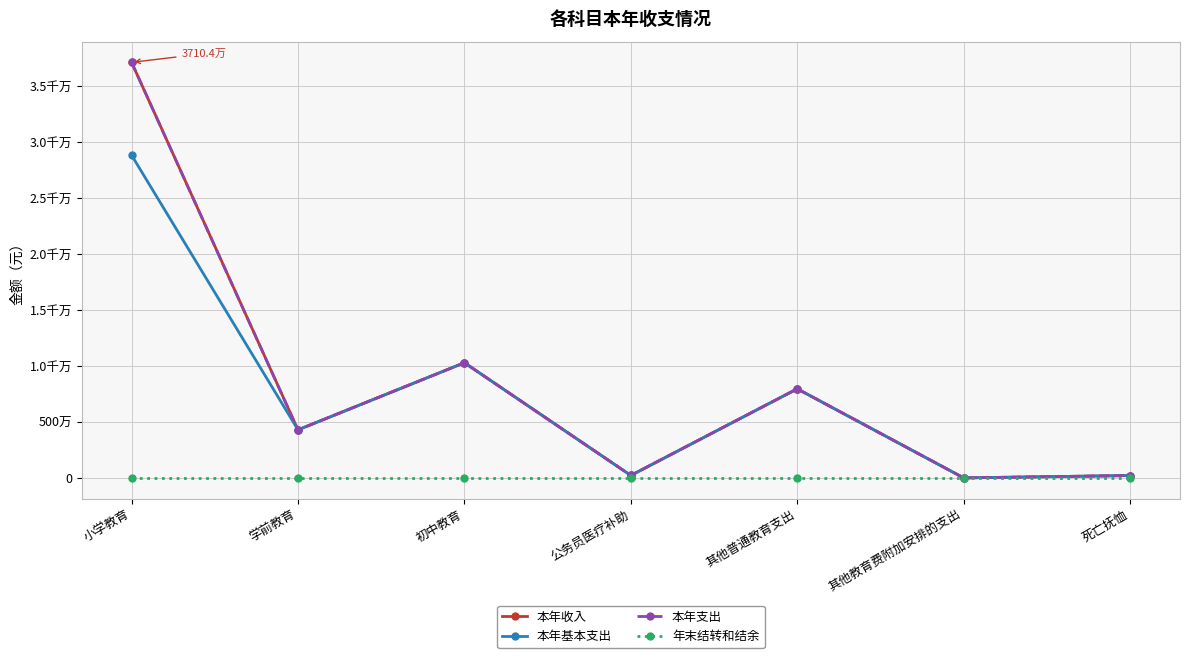

Is this an area chart (filled region under the line)?

No